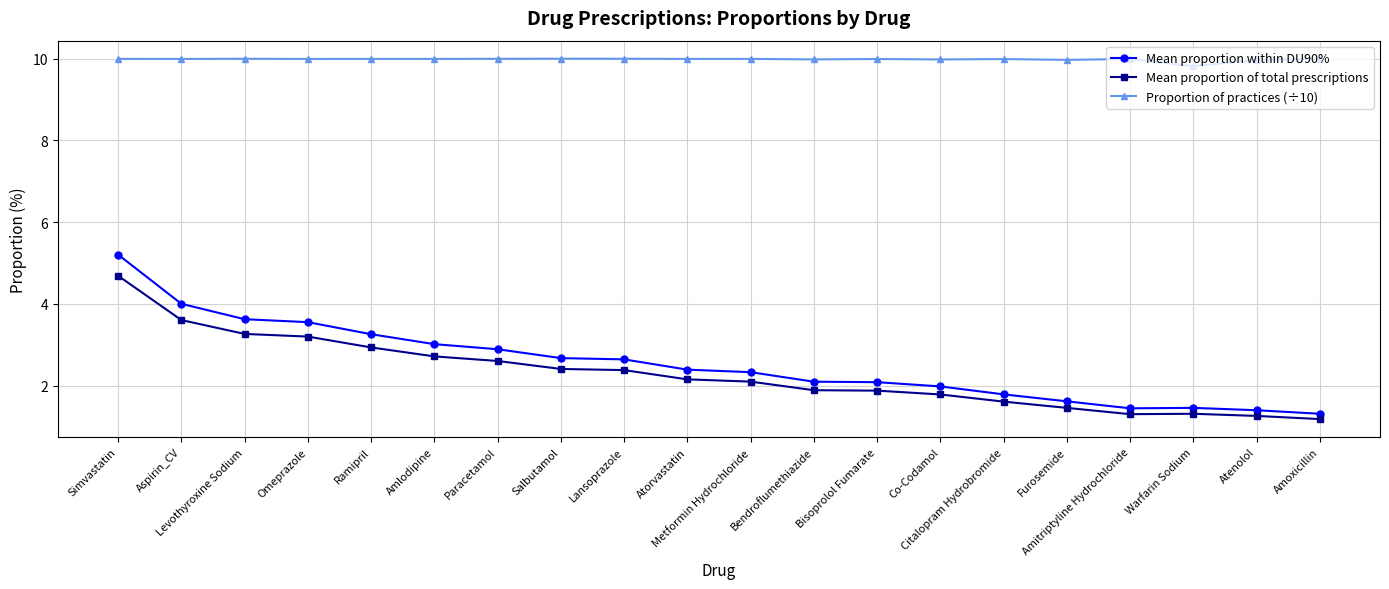

True or false: Proportion of practices (÷10) and Mean proportion within DU90% intersect in this chart.

False